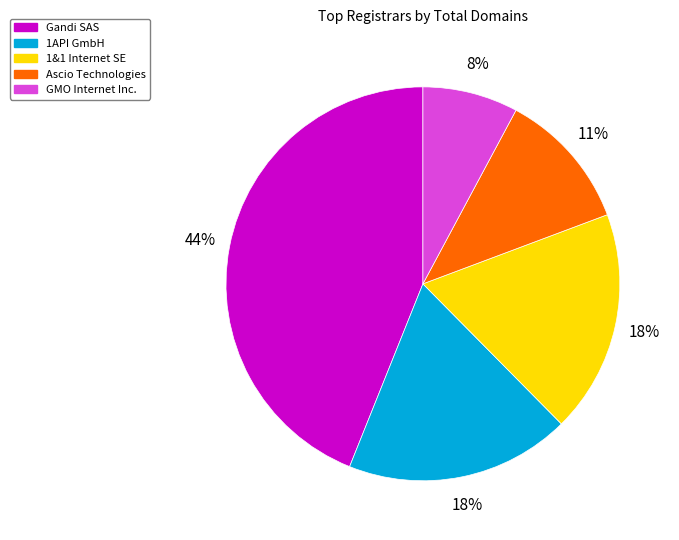

To the nearest percent, what is the difference between the largest and smallest slice percentages?

36%